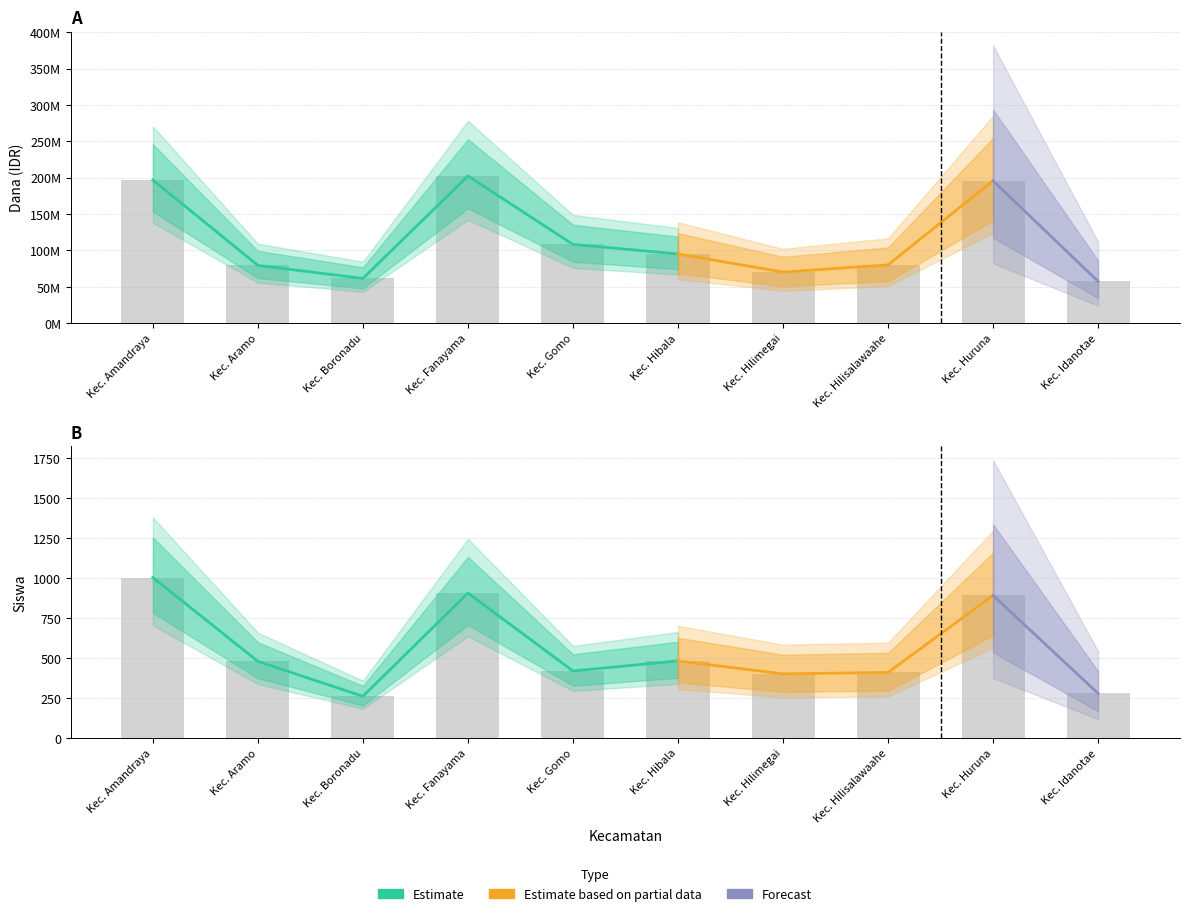

Is it true that Dana Pemberian Aktivasi equals 22928305 at Kec. Gomo?

False